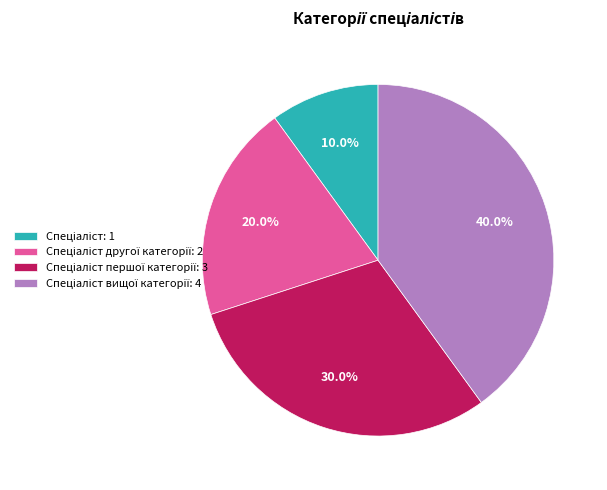

Is there any slice that represents more than half of the pie?

No